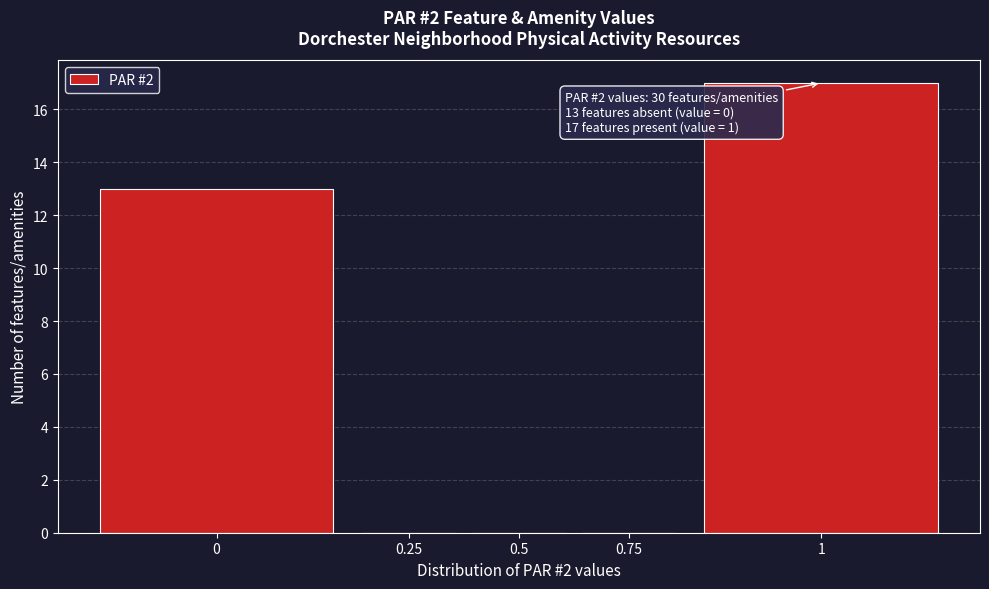

Reading left to right, transcribe all the data shown in this chart.

0=13	0.25=0	0.5=0	0.75=0	1=17